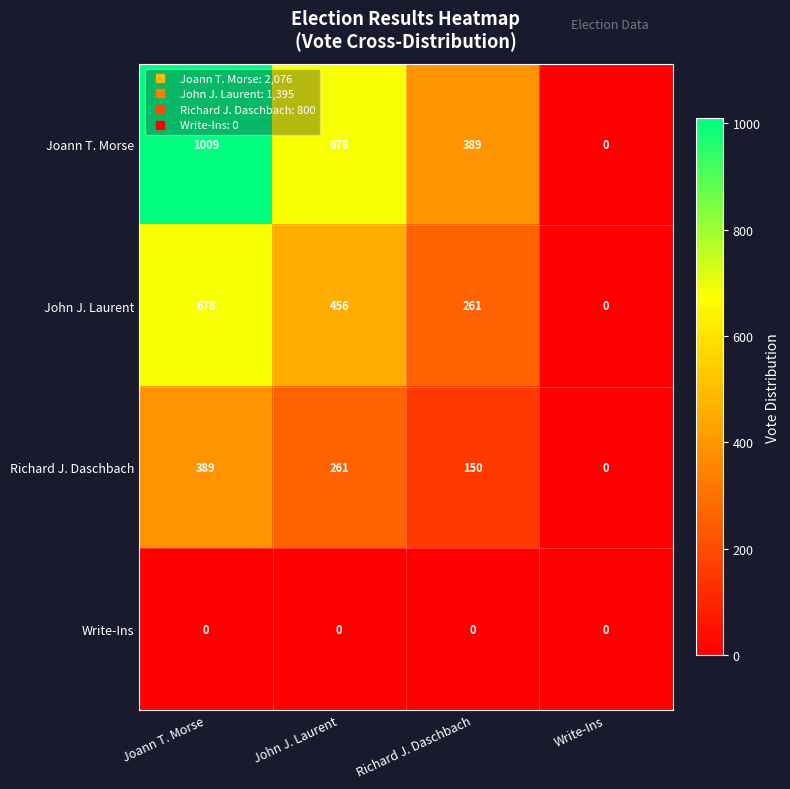

List the series in order of their peak value, highest first.

Joann T. Morse, John J. Laurent, Richard J. Daschbach, Write-Ins